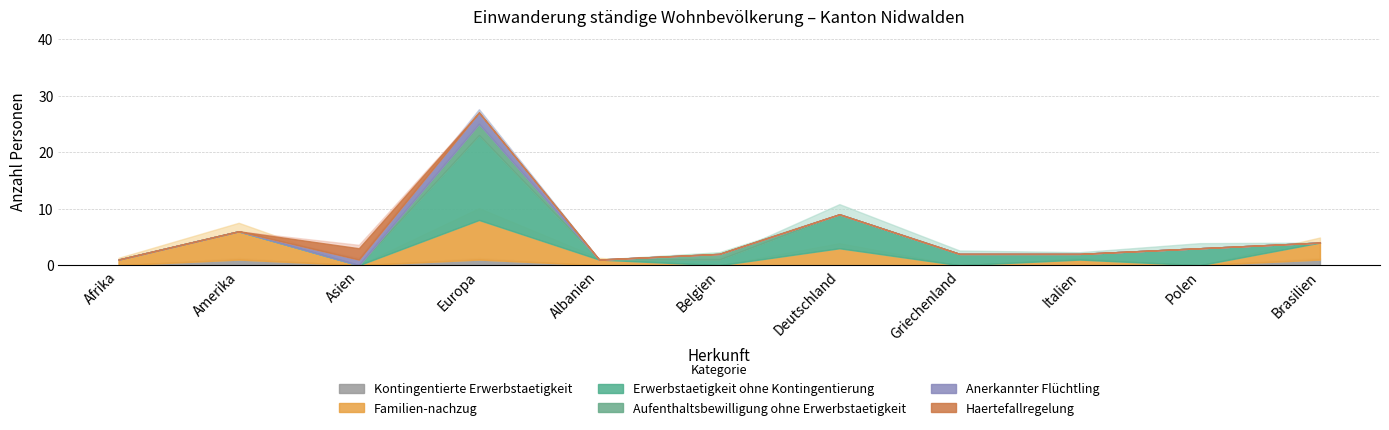

What is the sum of all Kontingentierte Erwerbstaetigkeit values?

3